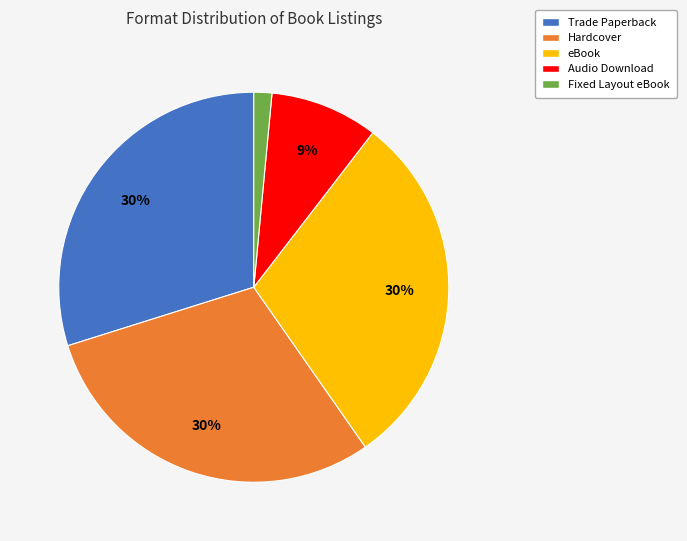

Does Audio Download account for over 50% of the chart?

No